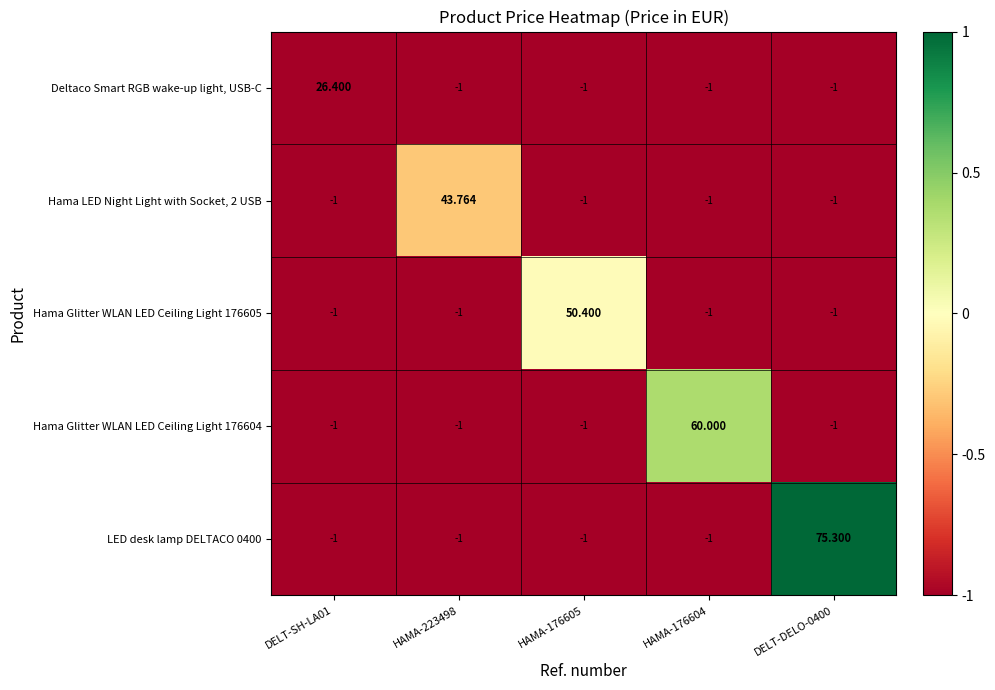

How many values in the Hama LED Night Light with Socket, 2 USB series exceed -1?

1